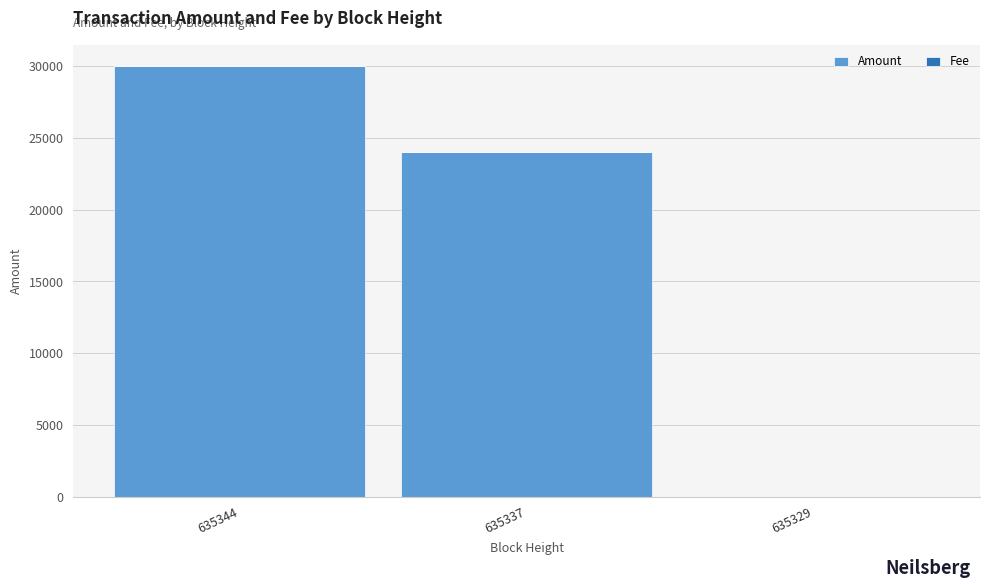

Where is Amount nearest to the value 15000?

635337